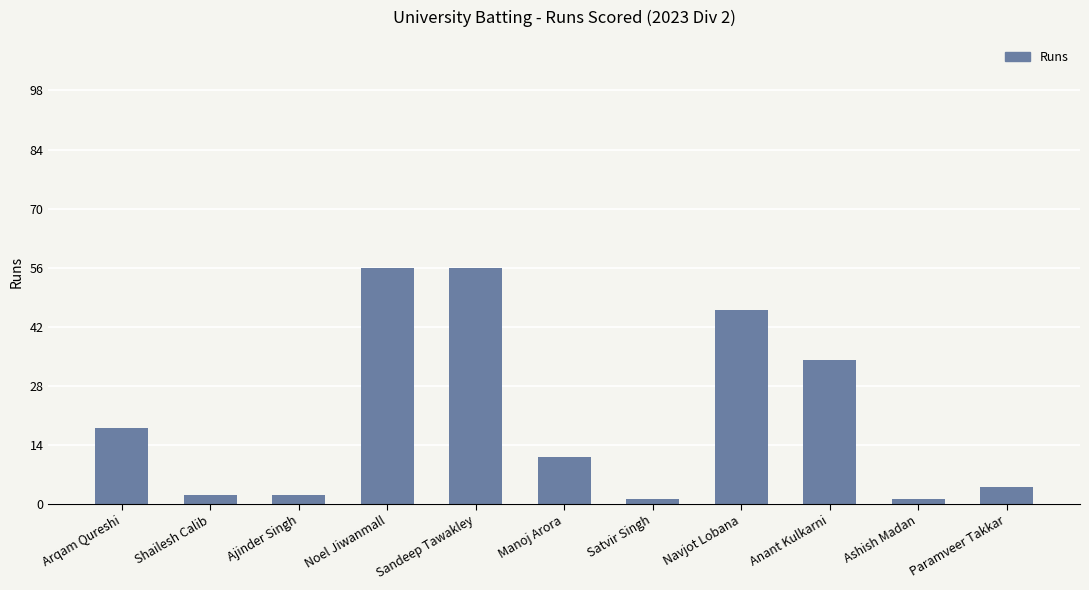

Does the chart contain any negative values?

No